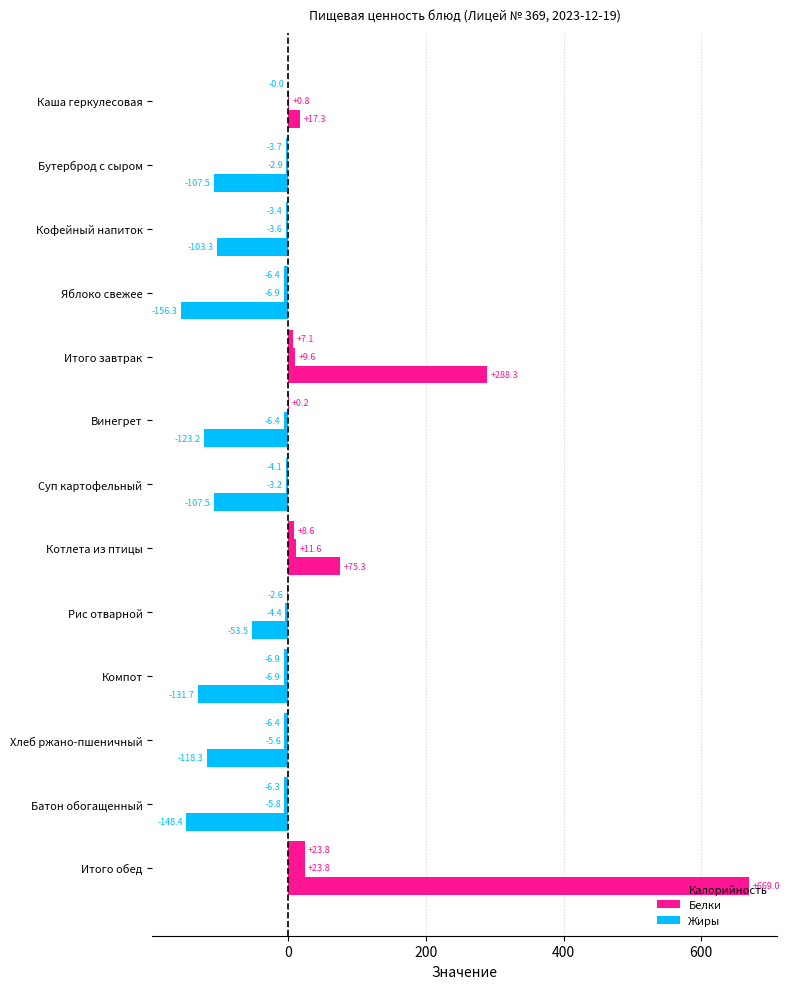

Which series has the largest range (max minus min)?

Калорийность